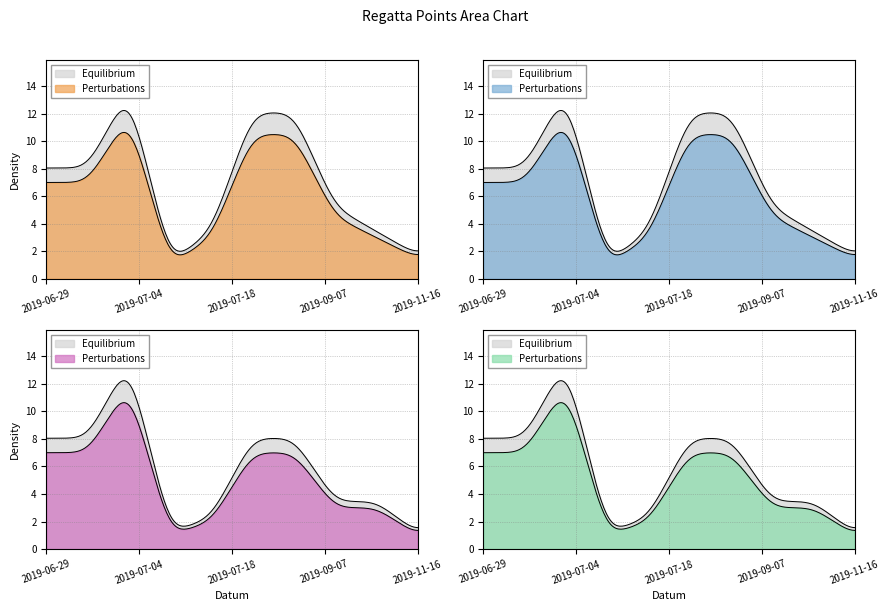

The value of Body at 2019-06-29 is 2.2. True or false?

False